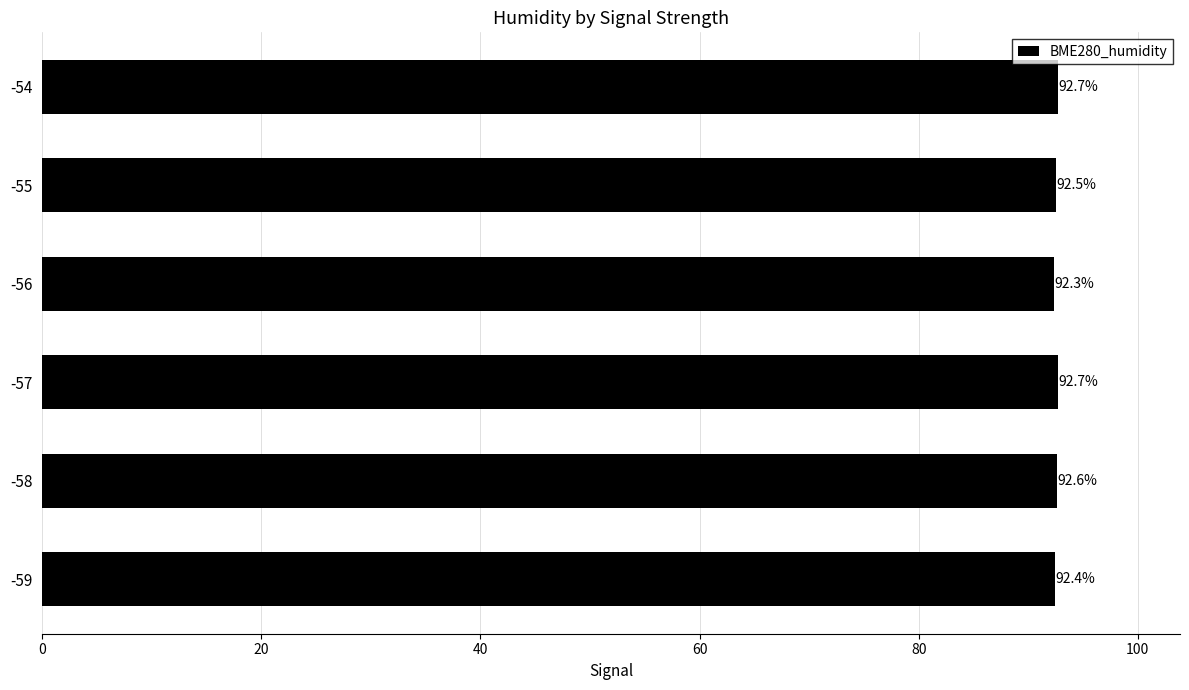

What is the difference between the maximum and minimum values?

0.4